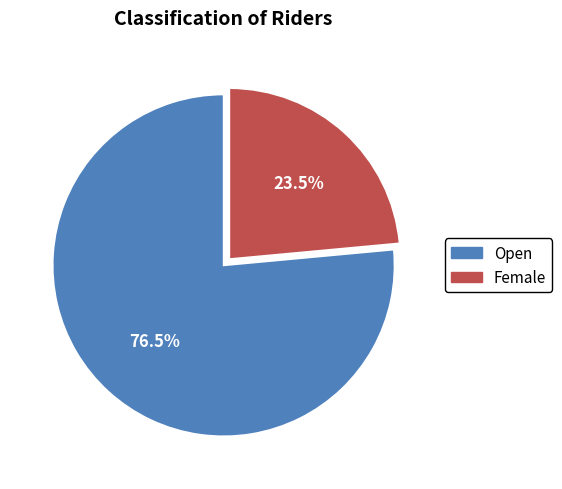

Does any single category account for the majority?

Yes